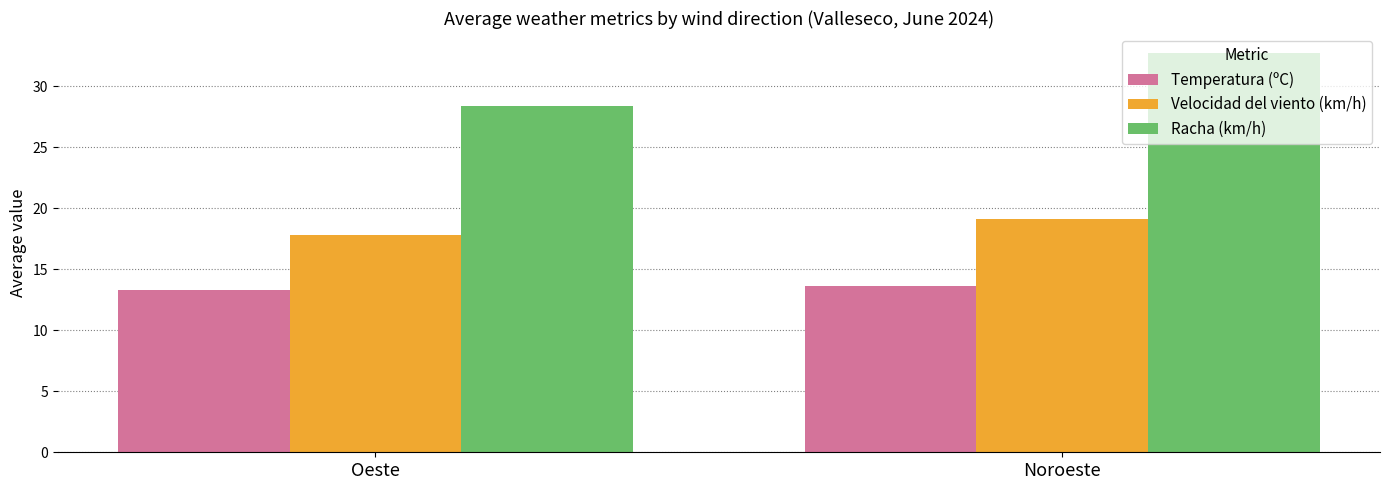

What is the label of the 1st bar from the left?

Oeste